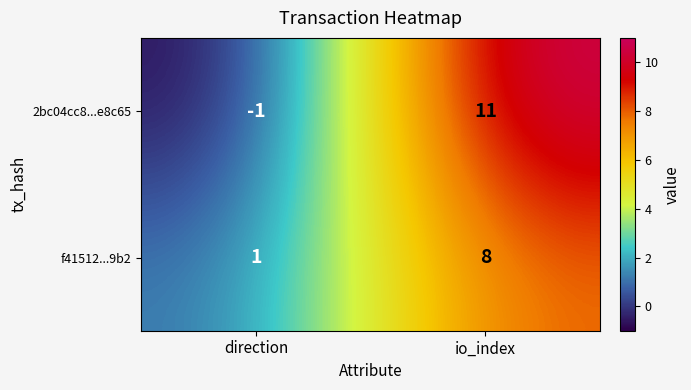

What is the spread (max minus min) of values at direction?

2